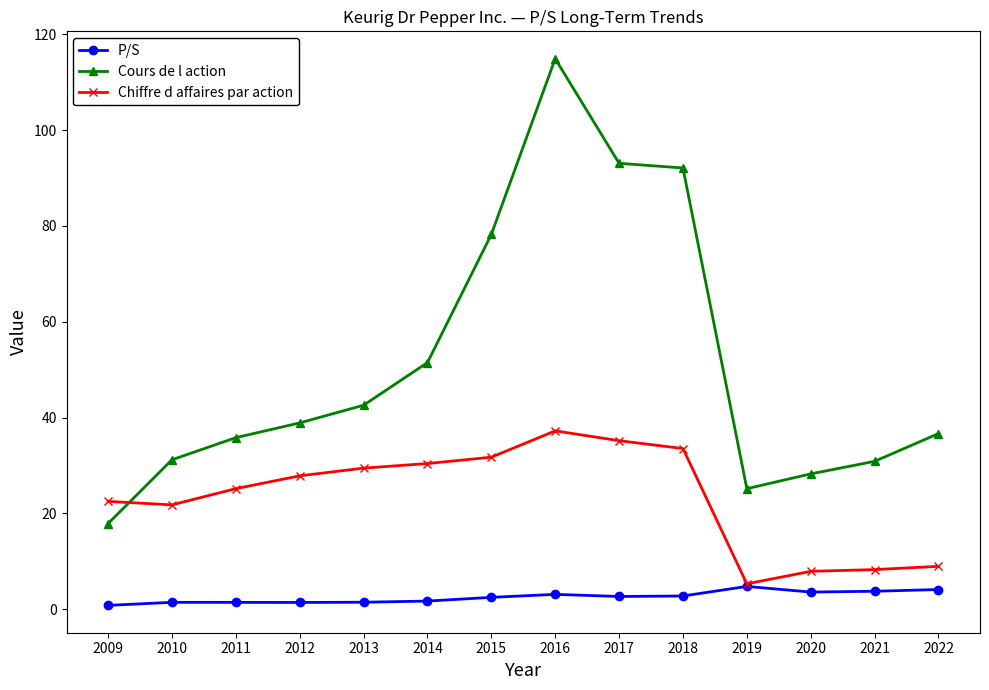

Between 2011 and 2017, which series saw the biggest shift?

Cours de l action